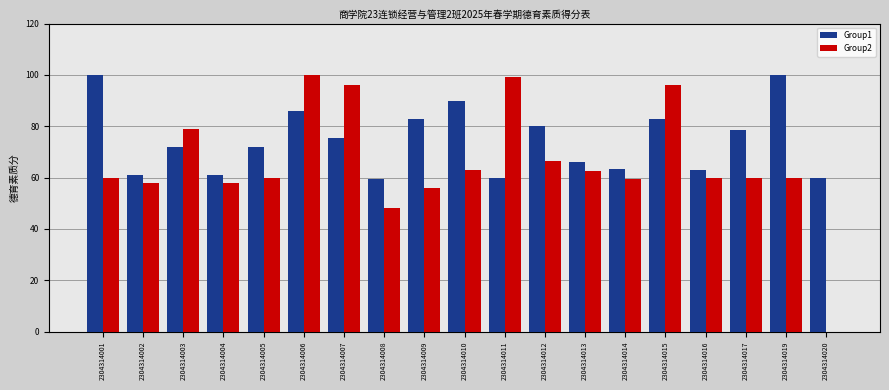

What is the maximum value for Group1?

100.0